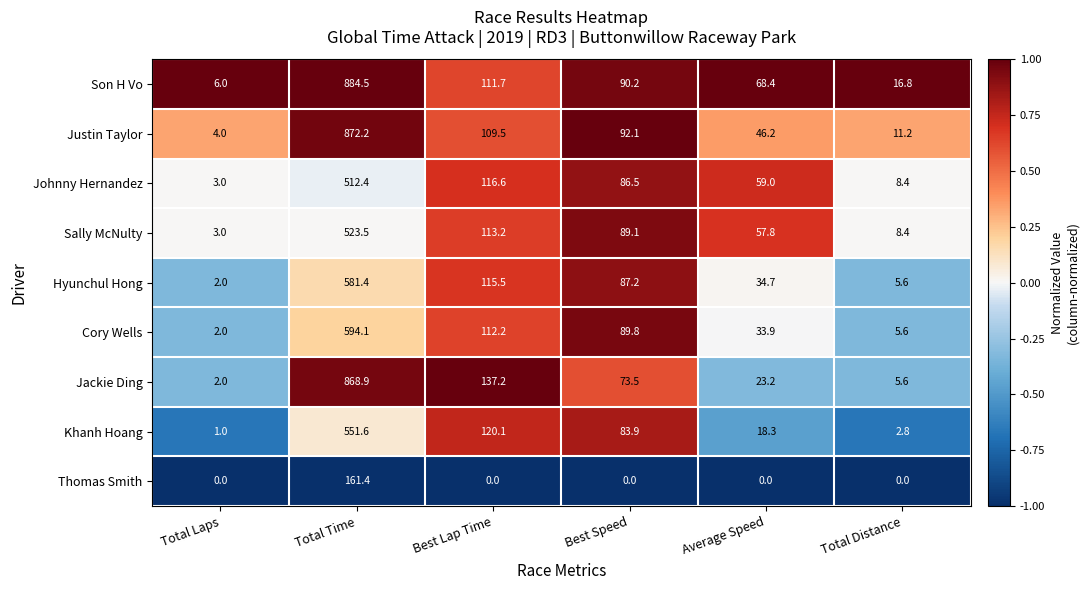

What is the difference between the highest and lowest values at Best Speed?

92.1